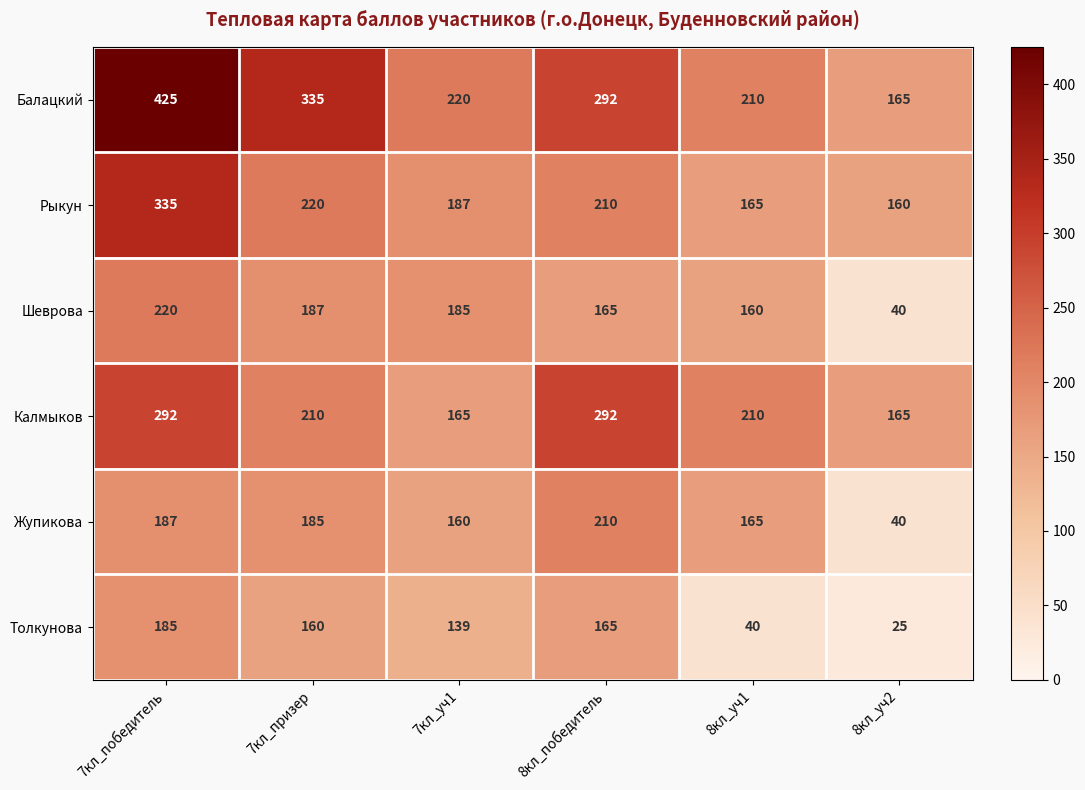

What is the difference between the maximum and minimum values in the Толкунова series?

160